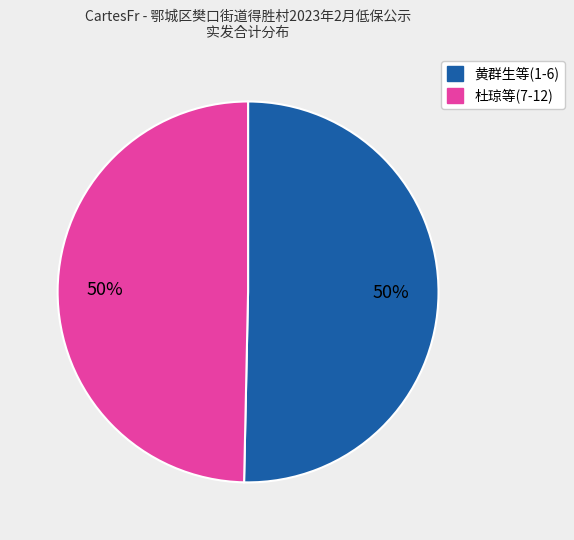

To the nearest percent, what is the average slice percentage?

50%